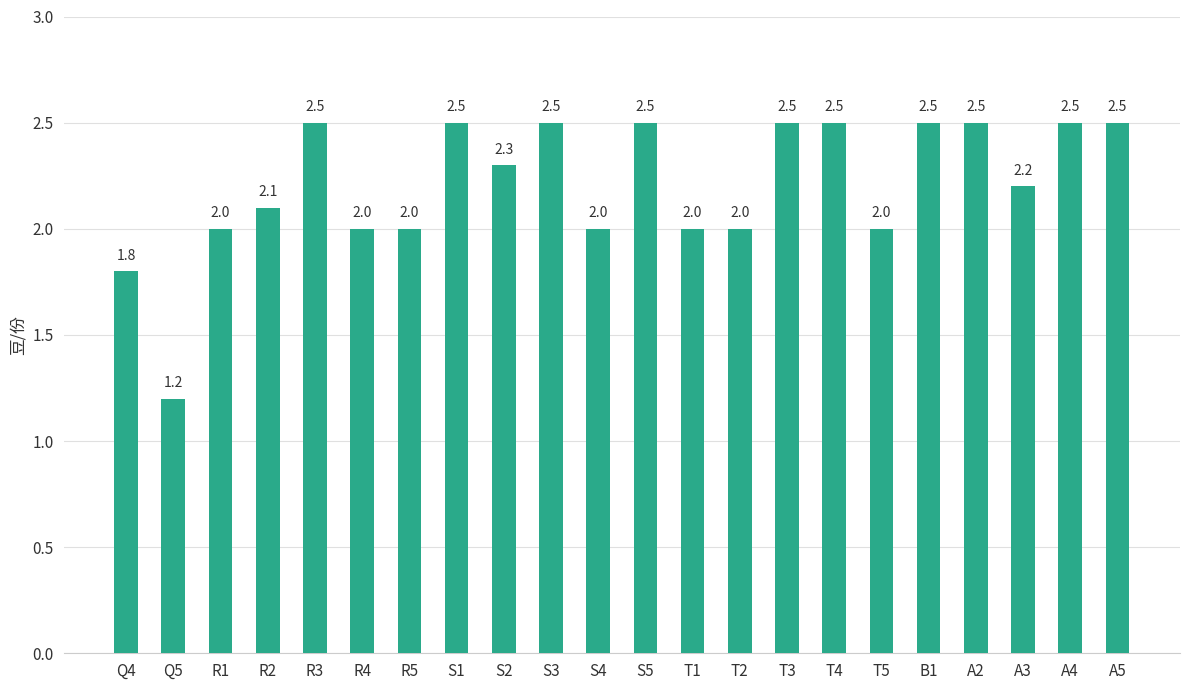

What is the difference between the values at R1 and T3?

0.5